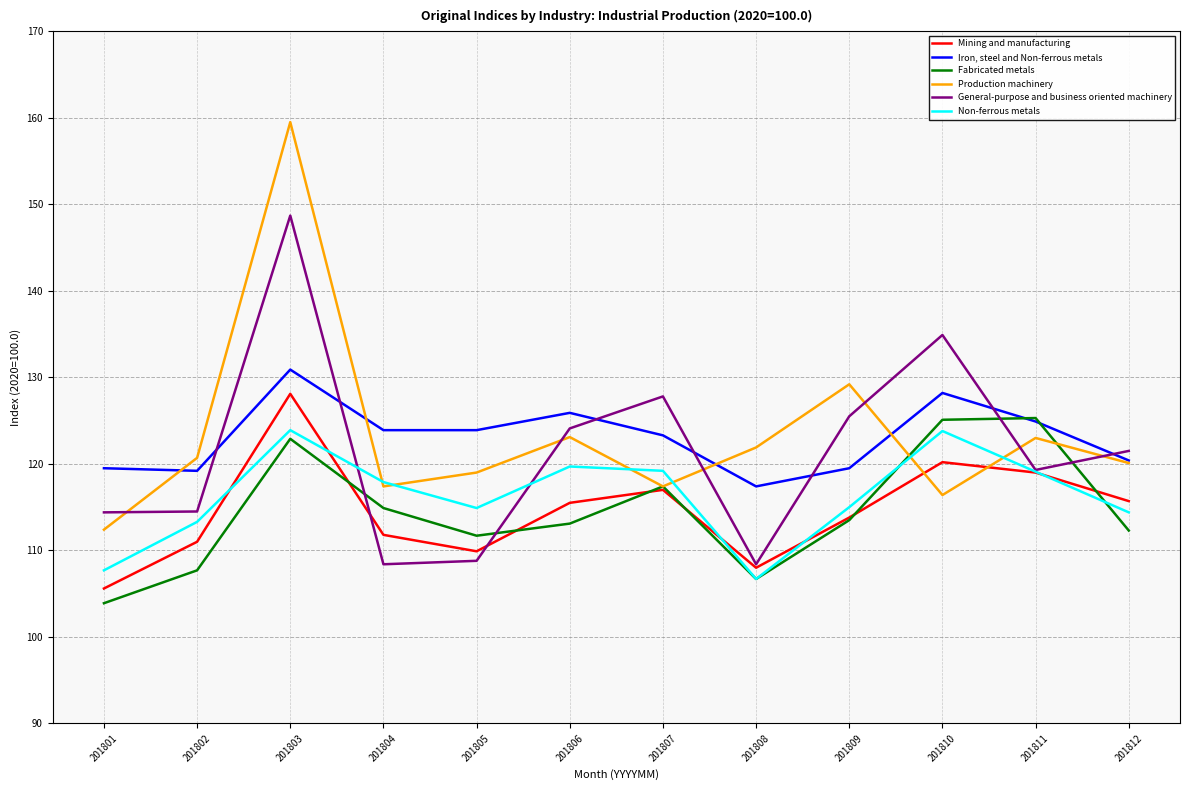

True or false: Fabricated metals has more than 1 interior local peaks.

True